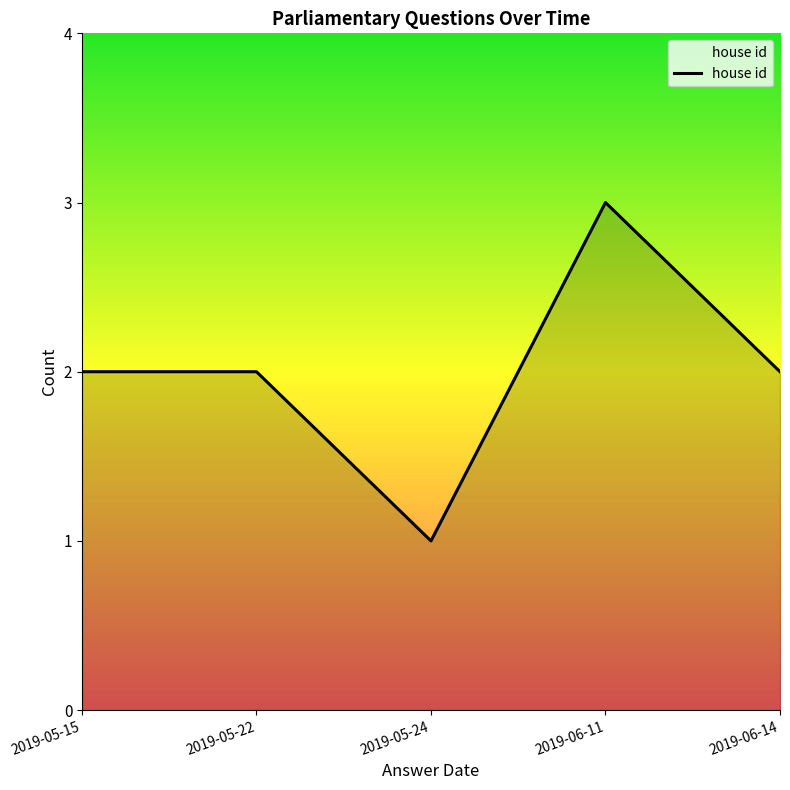

What is the ratio of the value at 2019-06-14 to the value at 2019-06-11?

0.7